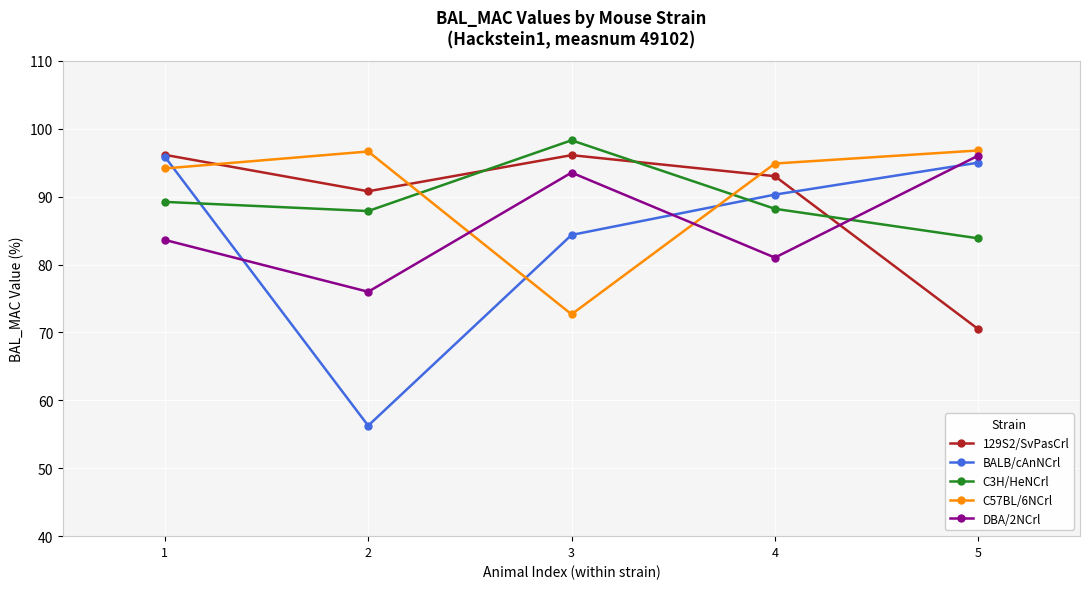

What is the value of the BALB/cAnNCrl point at the 1st from the left?

95.9